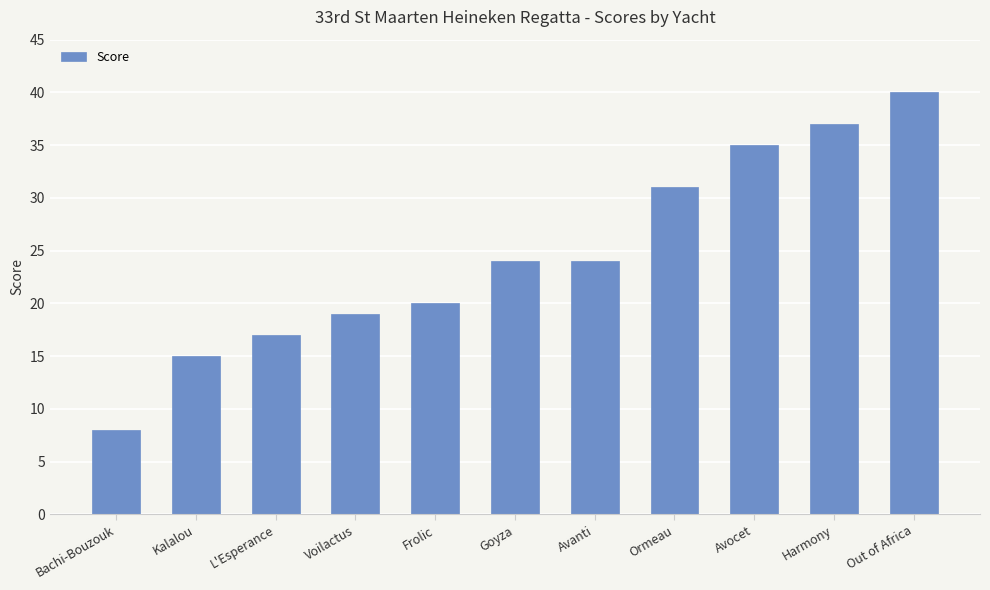

Reading left to right, list all the values displayed in this chart.

8	15	17	19	20	24	24	31	35	37	40